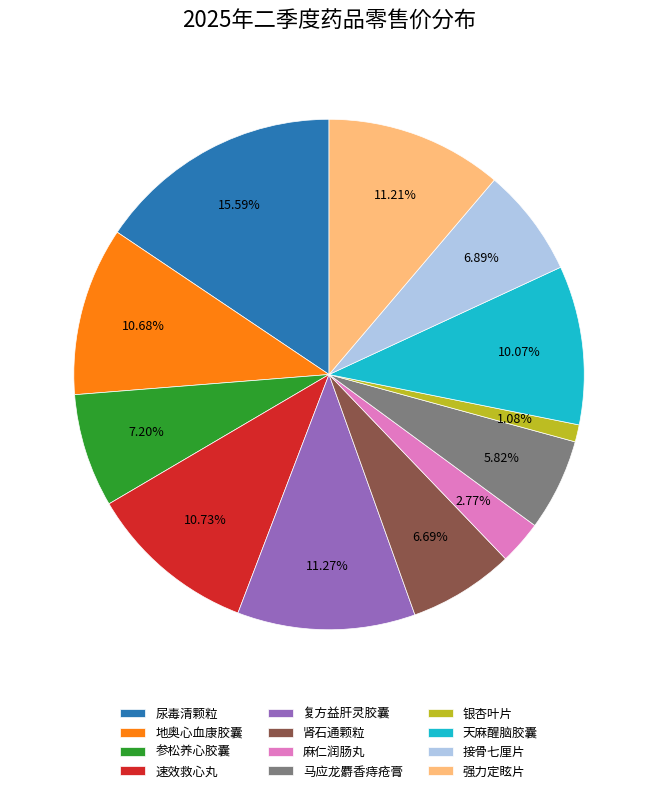

Which category has the smallest portion of the pie?

银杏叶片